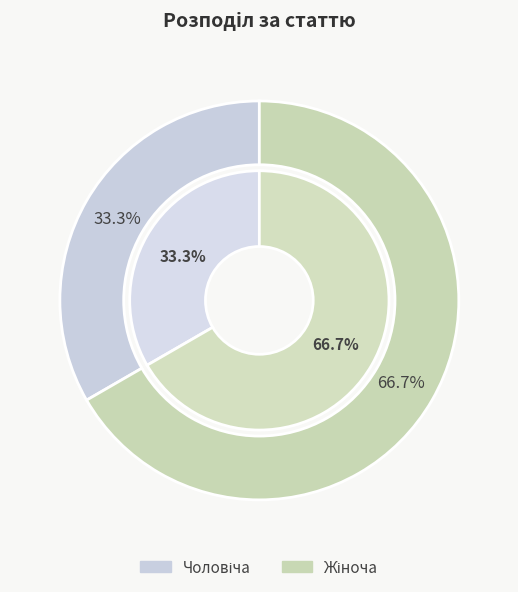

Does Жіноча account for over 50% of the chart?

Yes